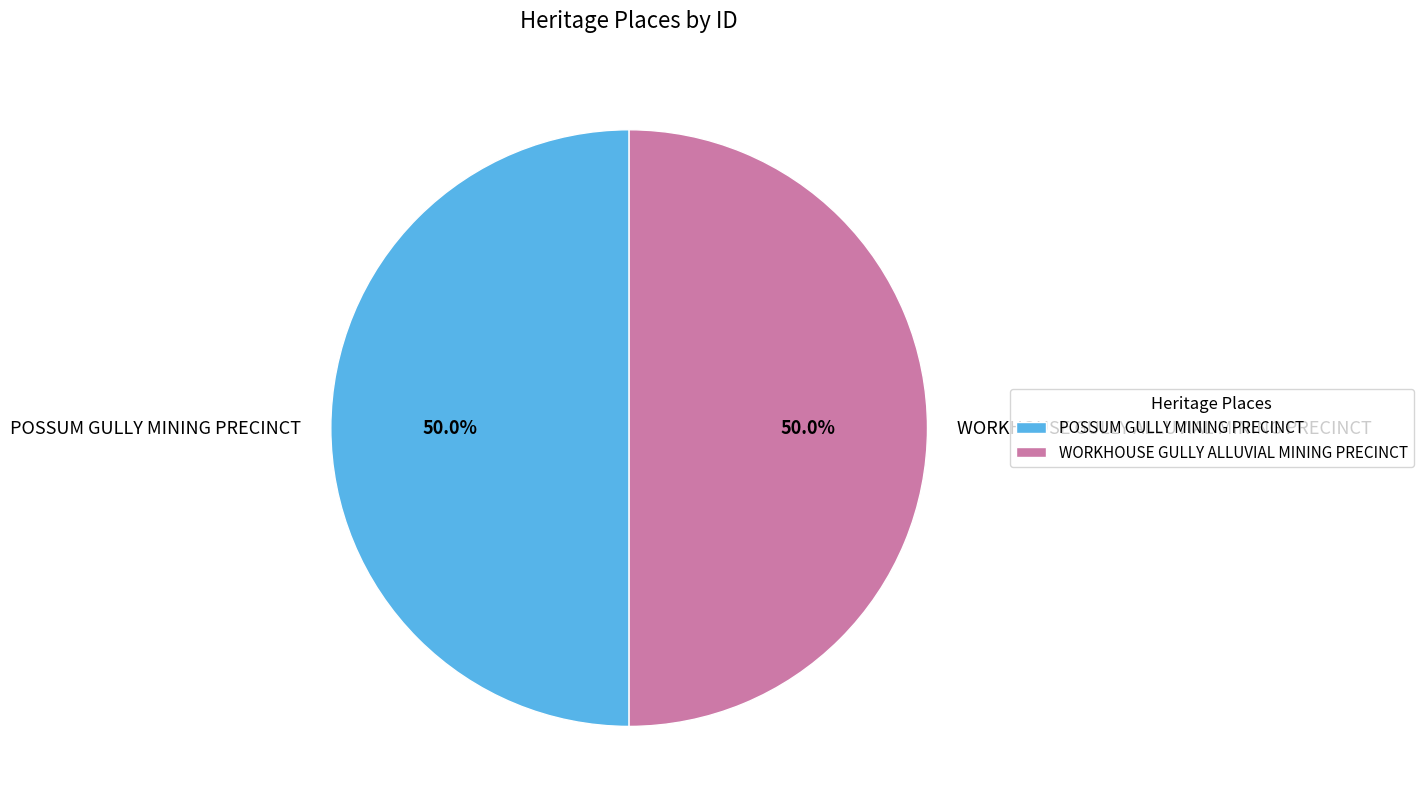

The POSSUM GULLY MINING PRECINCT slice represents 50% of the pie. True or false?

True